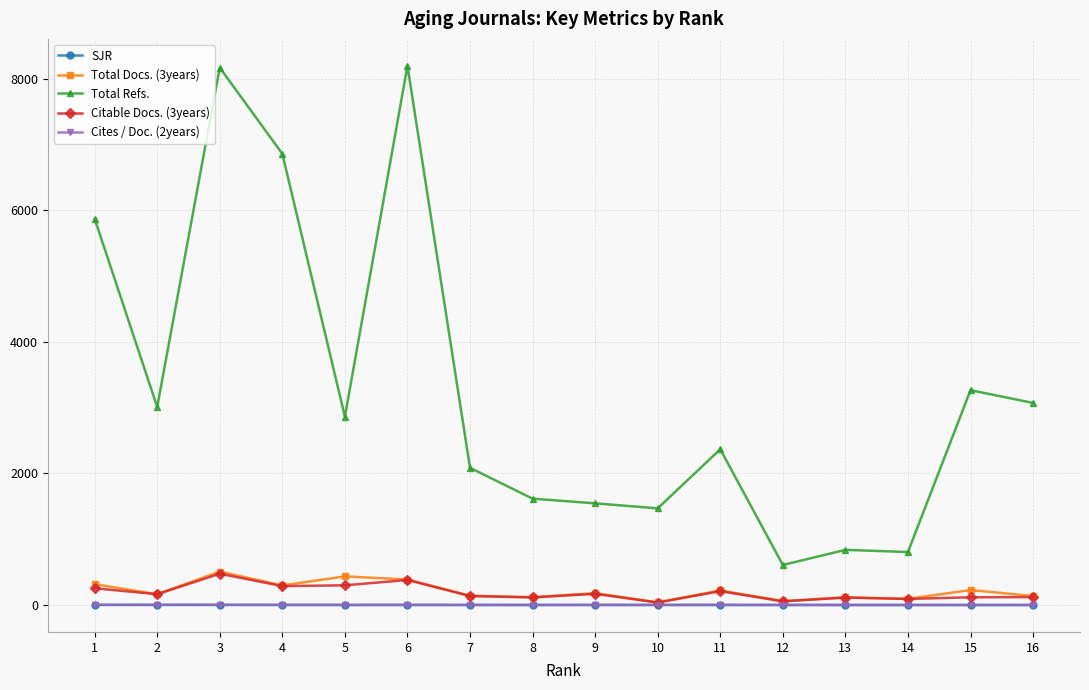

Which series changed the most between 14 and 2?

Total Refs.